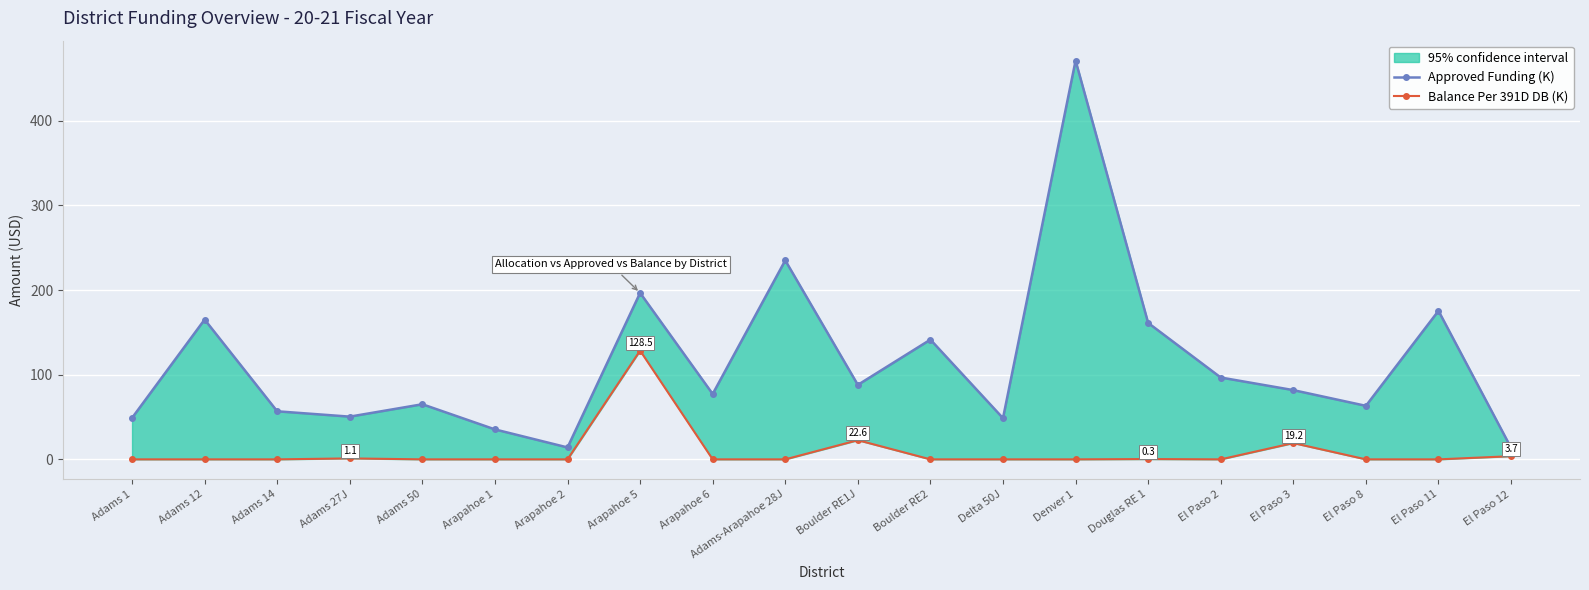

True or false: Approved Funding (K) and Balance Per 391D DB (K) intersect in this chart.

False